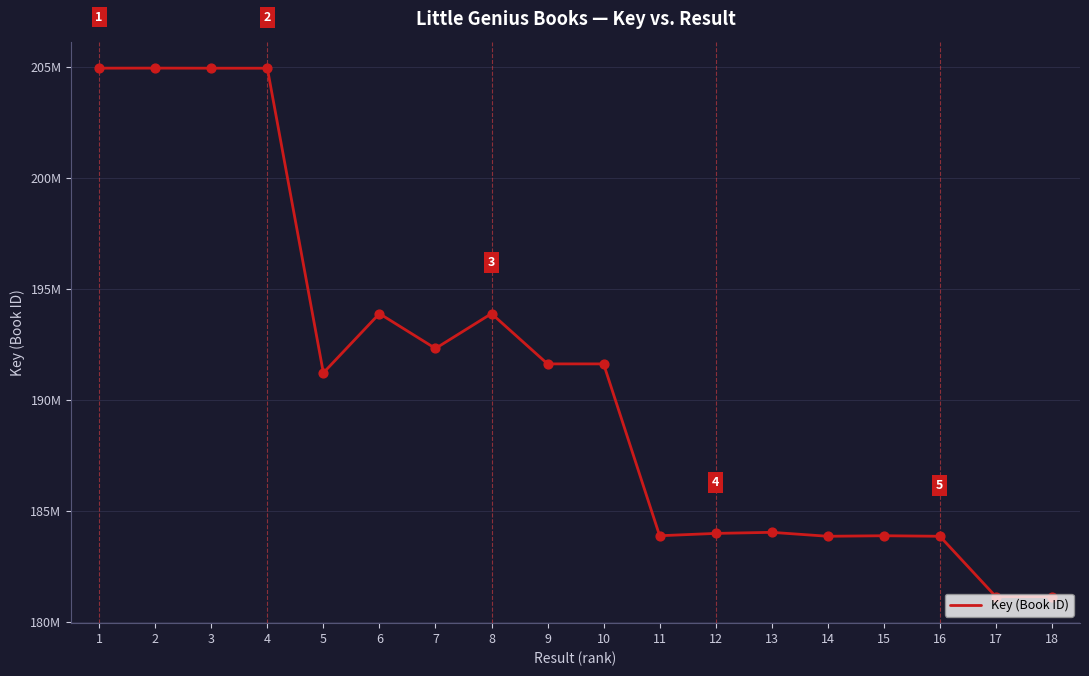

Approximately how many times larger is the value at 2 compared to 1?

1.0